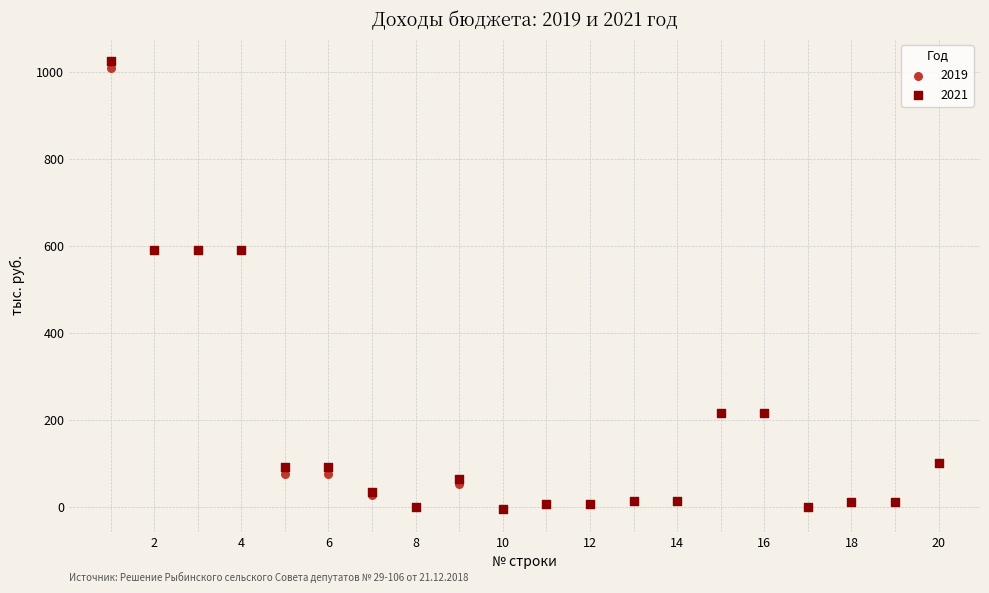

Which series has the widest spread of Y values?

2021